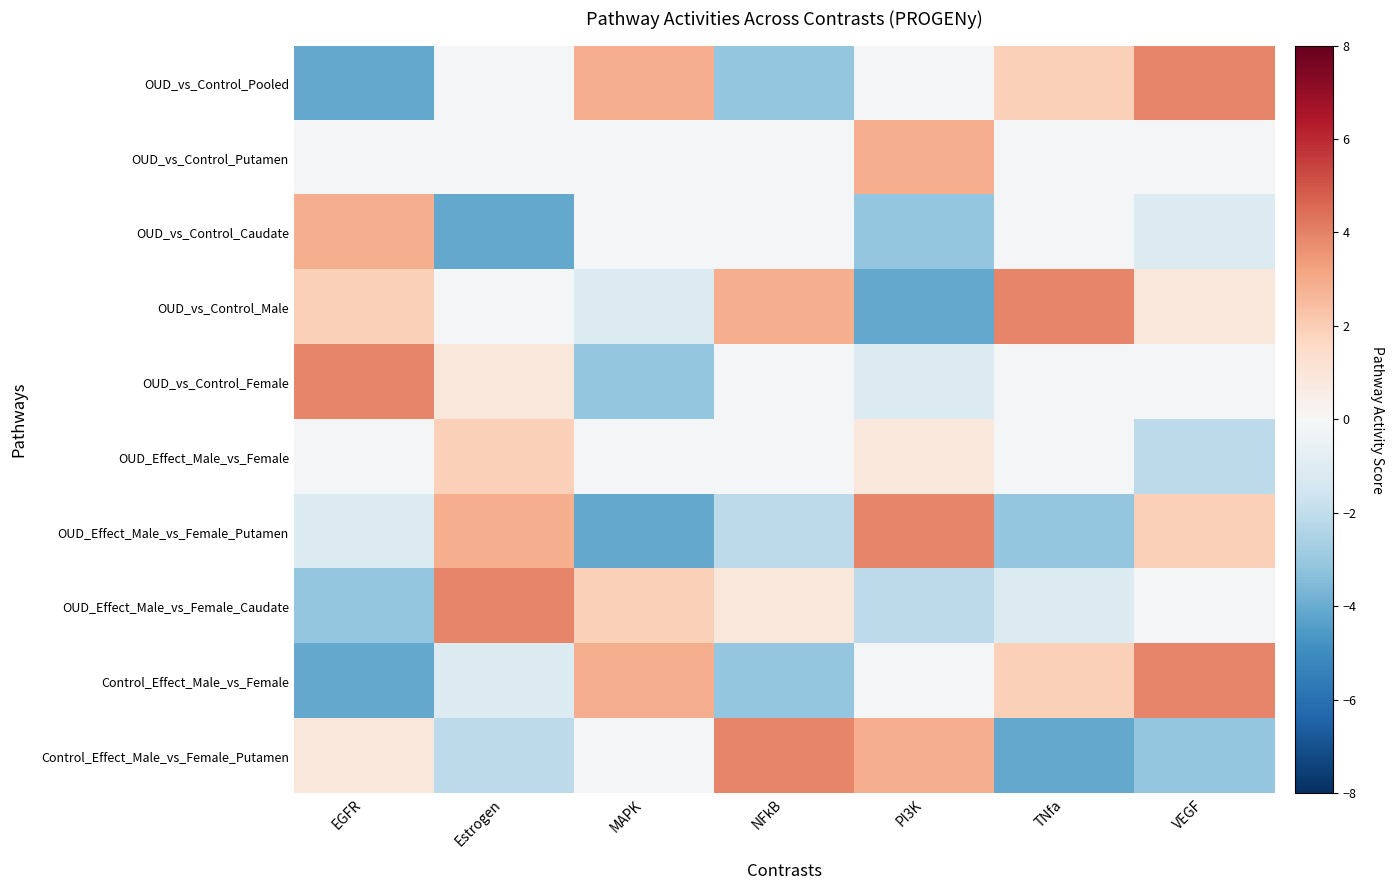

Reading left to right, transcribe all the data shown in this chart.

OUD_vs_Control_Pooled: EGFR=-4.1	Estrogen=-0.1	MAPK=2.9	NFkB=-3.1	PI3K=-0.1	TNfa=1.9	VEGF=3.9
OUD_vs_Control_Putamen: EGFR=-0.1	Estrogen=-0.1	MAPK=-0.1	NFkB=-0.1	PI3K=2.9	TNfa=-0.1	VEGF=-0.1
OUD_vs_Control_Caudate: EGFR=2.9	Estrogen=-4.1	MAPK=-0.1	NFkB=-0.1	PI3K=-3.1	TNfa=-0.1	VEGF=-1.1
OUD_vs_Control_Male: EGFR=1.9	Estrogen=-0.1	MAPK=-1.1	NFkB=2.9	PI3K=-4.1	TNfa=3.9	VEGF=0.9
OUD_vs_Control_Female: EGFR=3.9	Estrogen=0.9	MAPK=-3.1	NFkB=-0.1	PI3K=-1.1	TNfa=-0.1	VEGF=-0.1
OUD_Effect_Male_vs_Female: EGFR=-0.1	Estrogen=1.9	MAPK=-0.1	NFkB=-0.1	PI3K=0.9	TNfa=-0.1	VEGF=-2.1
OUD_Effect_Male_vs_Female_Putamen: EGFR=-1.1	Estrogen=2.9	MAPK=-4.1	NFkB=-2.1	PI3K=3.9	TNfa=-3.1	VEGF=1.9
OUD_Effect_Male_vs_Female_Caudate: EGFR=-3.1	Estrogen=3.9	MAPK=1.9	NFkB=0.9	PI3K=-2.1	TNfa=-1.1	VEGF=-0.1
Control_Effect_Male_vs_Female: EGFR=-4.1	Estrogen=-1.1	MAPK=2.9	NFkB=-3.1	PI3K=-0.1	TNfa=1.9	VEGF=3.9
Control_Effect_Male_vs_Female_Putamen: EGFR=0.9	Estrogen=-2.1	MAPK=-0.1	NFkB=3.9	PI3K=2.9	TNfa=-4.1	VEGF=-3.1